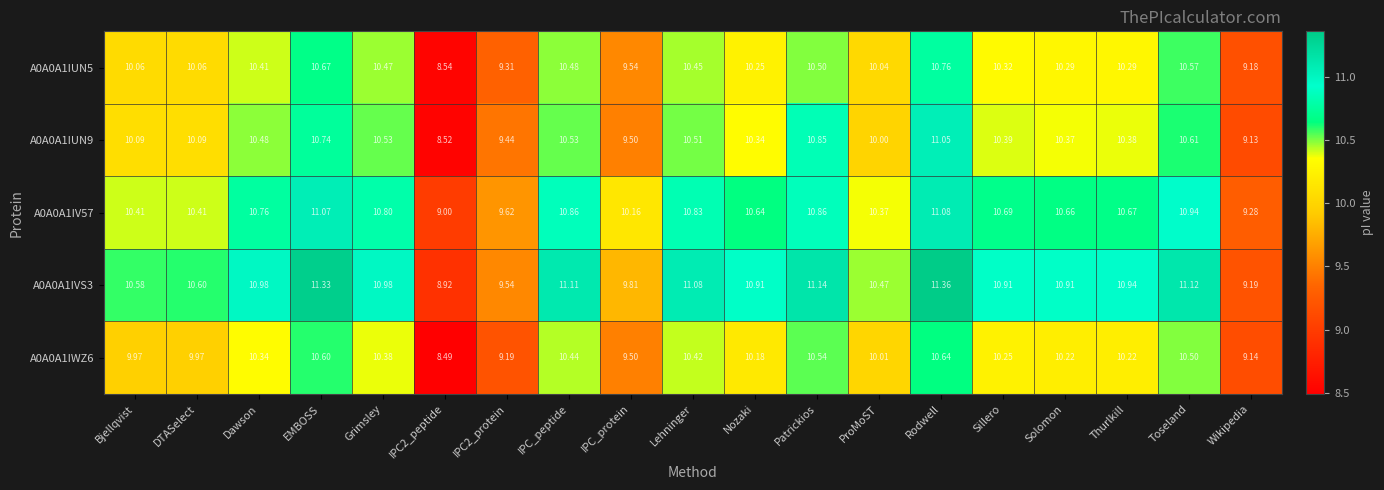

Where does the A0A0A1IUN5 series first go above 10?

Bjellqvist